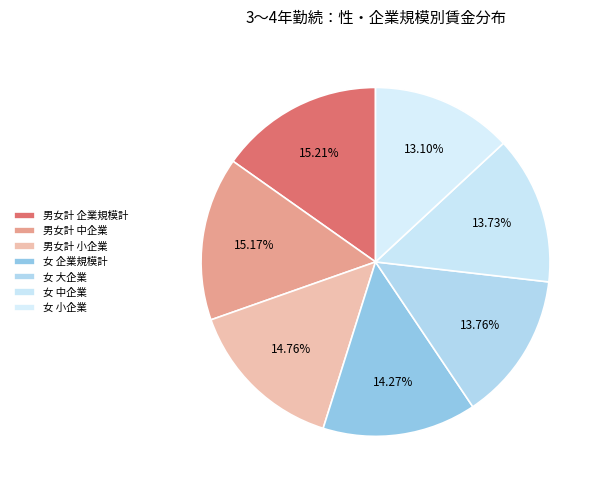

Count the number of slices in the pie.

7